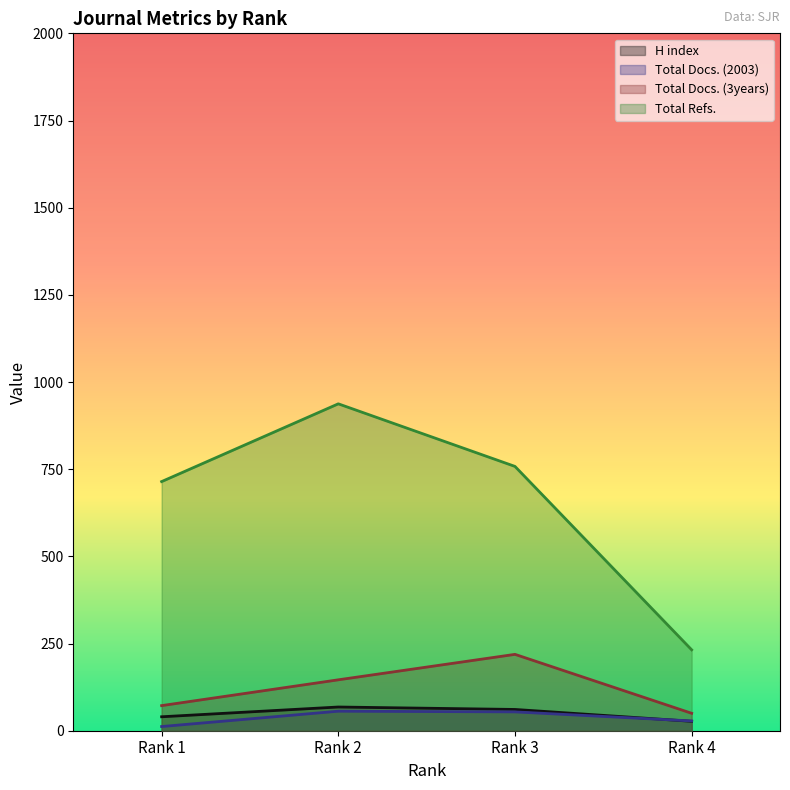

True or false: Total Refs. has more than 2 interior local peaks.

False